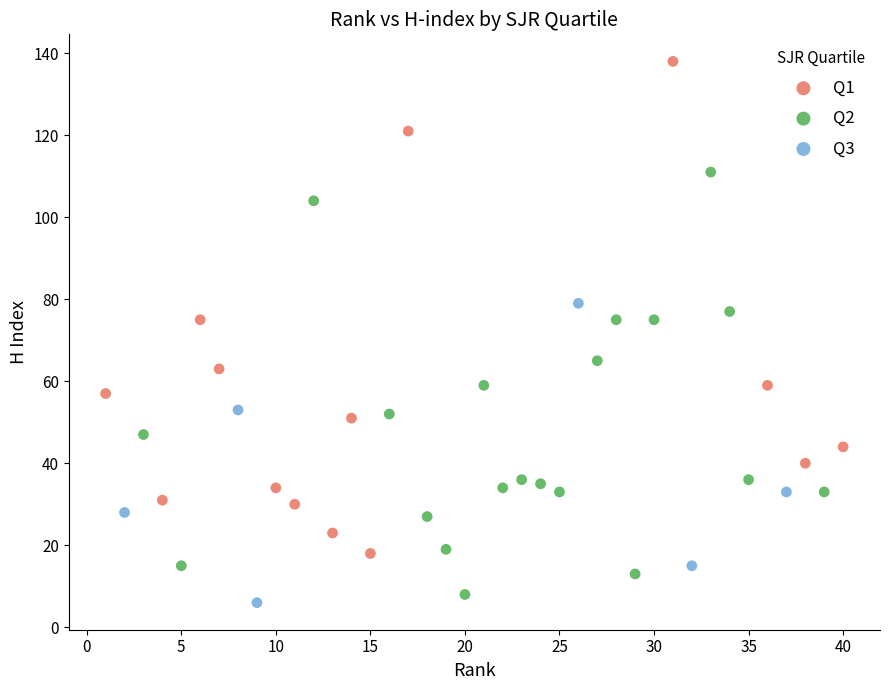

Which series contains the lowest Y value?

Q3